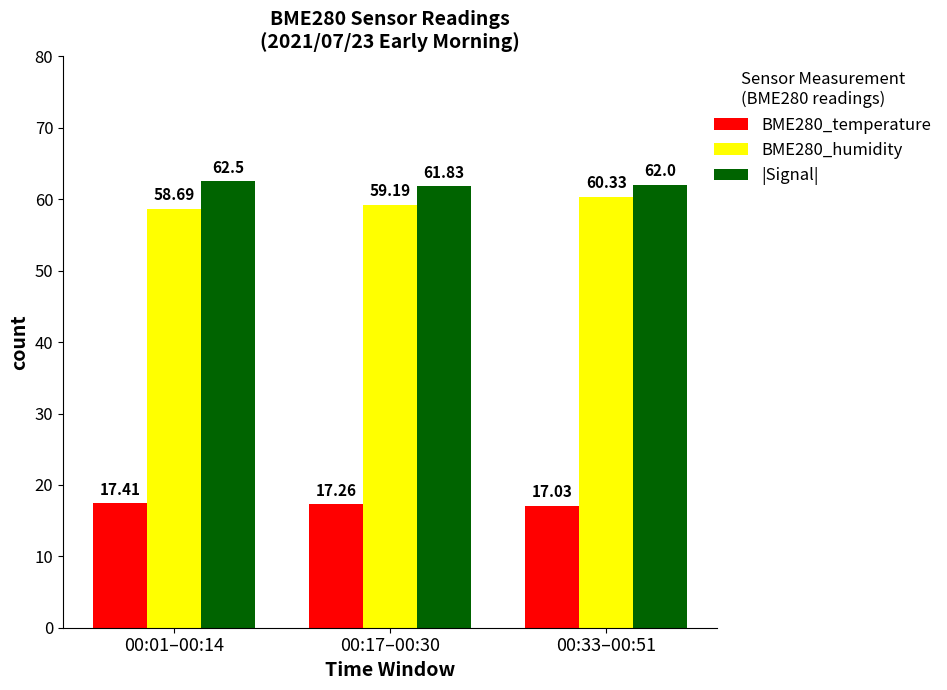

What is the total value across all series at 00:01–00:14?

138.6